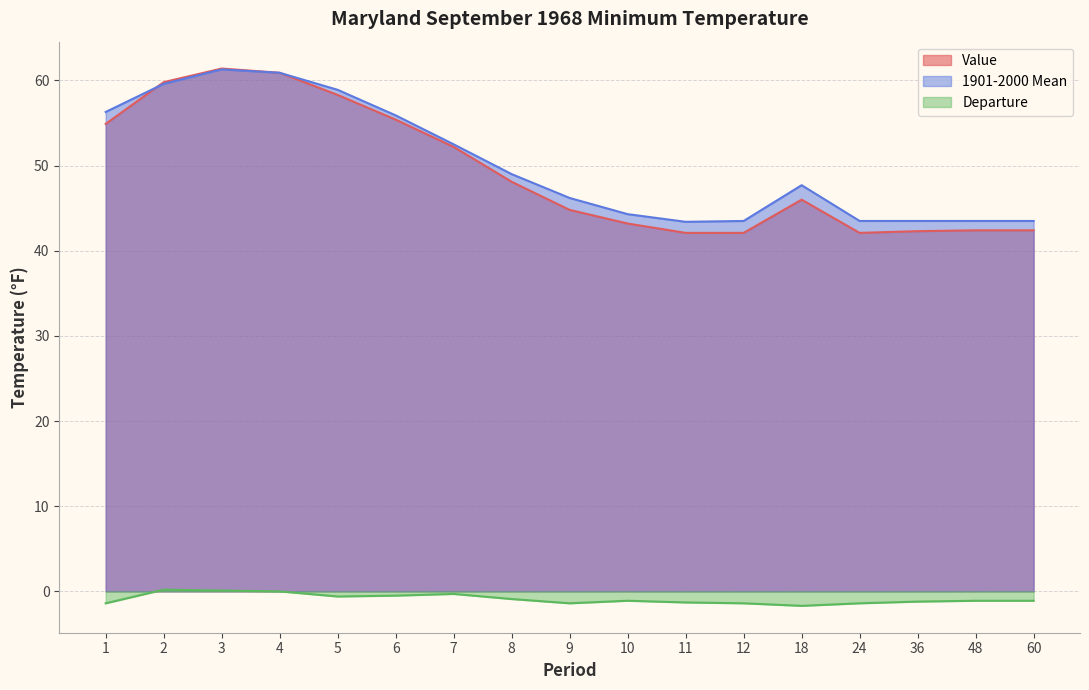

True or false: 1901-2000 Mean and Departure intersect in this chart.

False